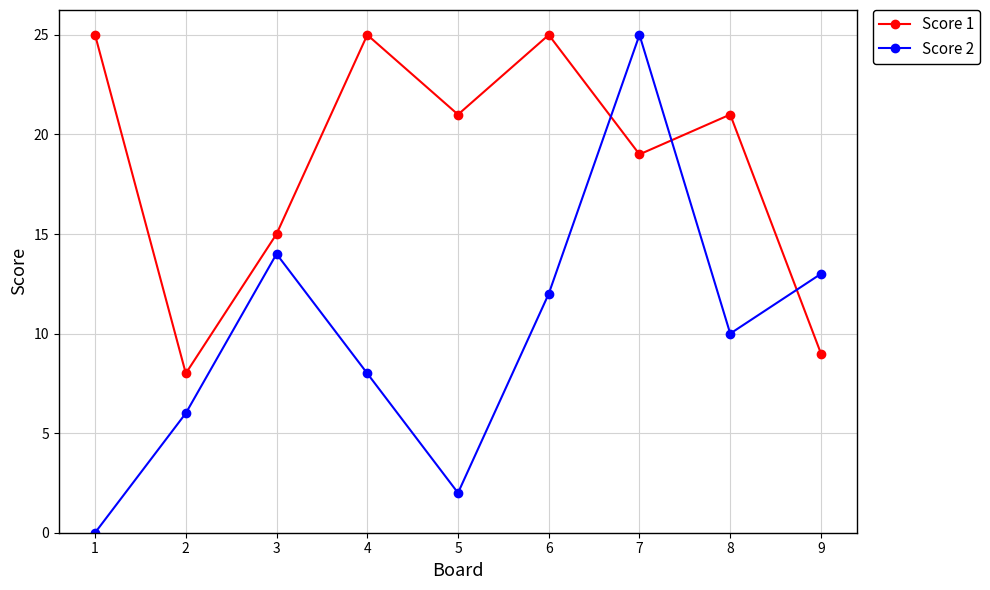

How many intersections are there between Score 2 and Score 1?

3